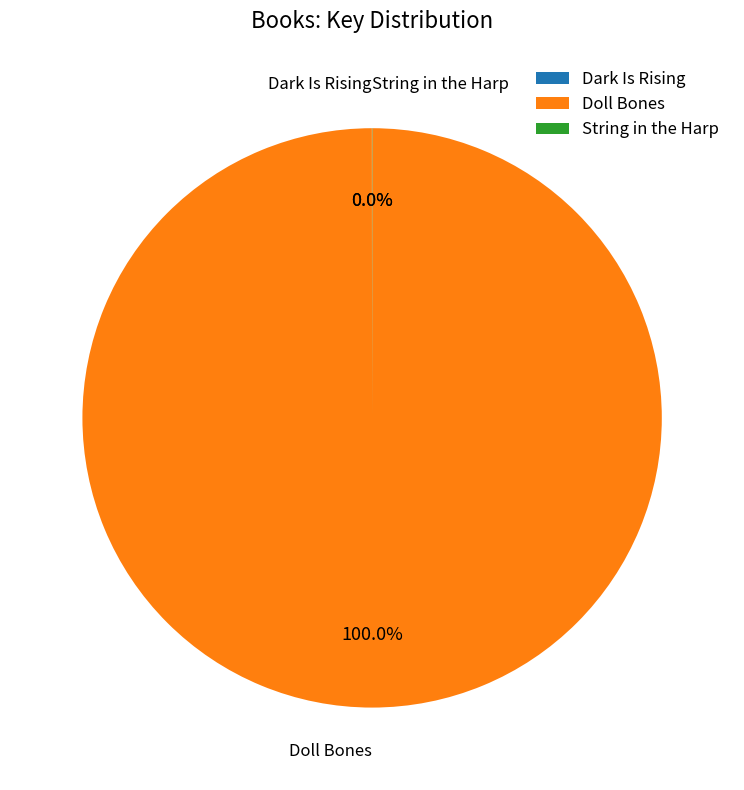

Which category has the biggest portion of the pie?

Doll Bones